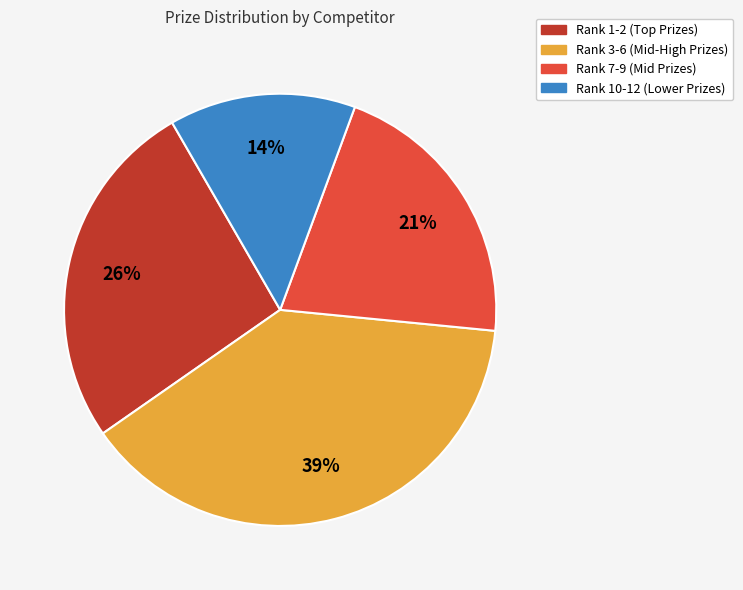

To the nearest percent, what is the difference between the largest and smallest slice percentages?

25%